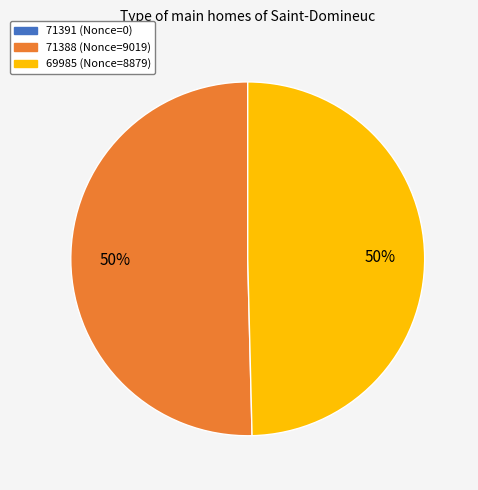

What percentage is the 69985 slice, to the nearest percent?

50%